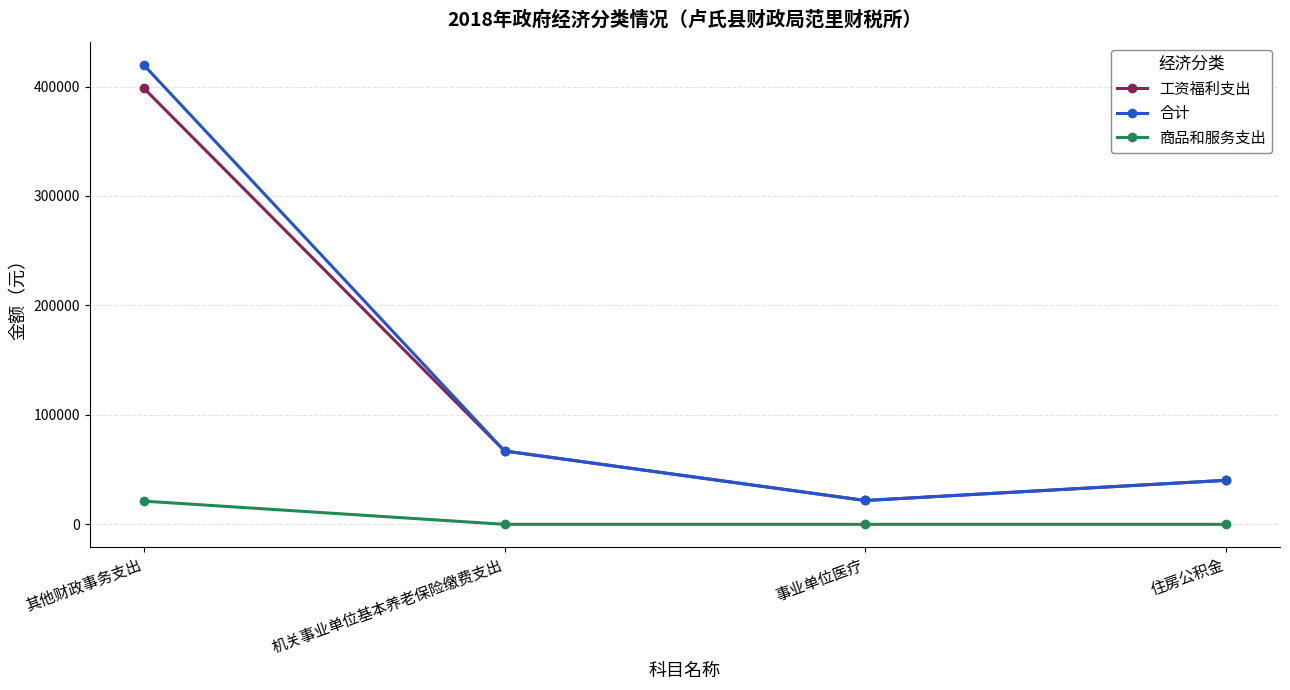

Does the chart have visible grid lines?

Yes